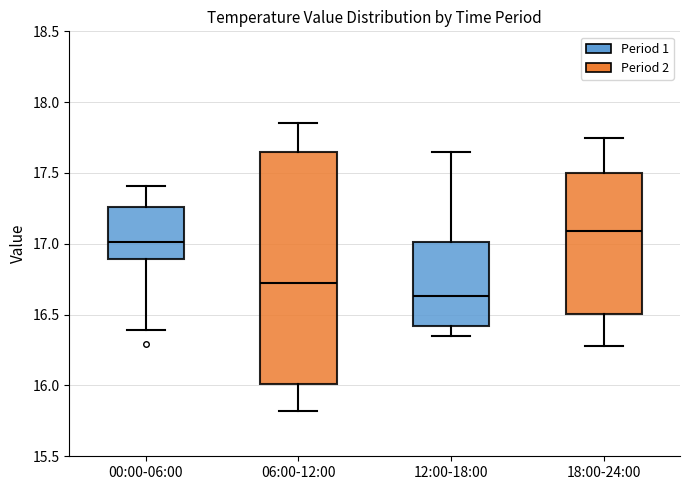

Reading left to right, transcribe this box plot: for each box, give where its median line is, the range the box spans, and where its two whiskers end, as read against the y-axis. The values are not printed on the chart, so give them approximately, as read against the axis.

00:00-06:00: median 17.00, box 16.90 to 17.25, whiskers 16.40 to 17.40
06:00-12:00: median 16.75, box 16.00 to 17.65, whiskers 15.80 to 17.85
12:00-18:00: median 16.65, box 16.40 to 17.00, whiskers 16.35 to 17.65
18:00-24:00: median 17.10, box 16.50 to 17.50, whiskers 16.30 to 17.75